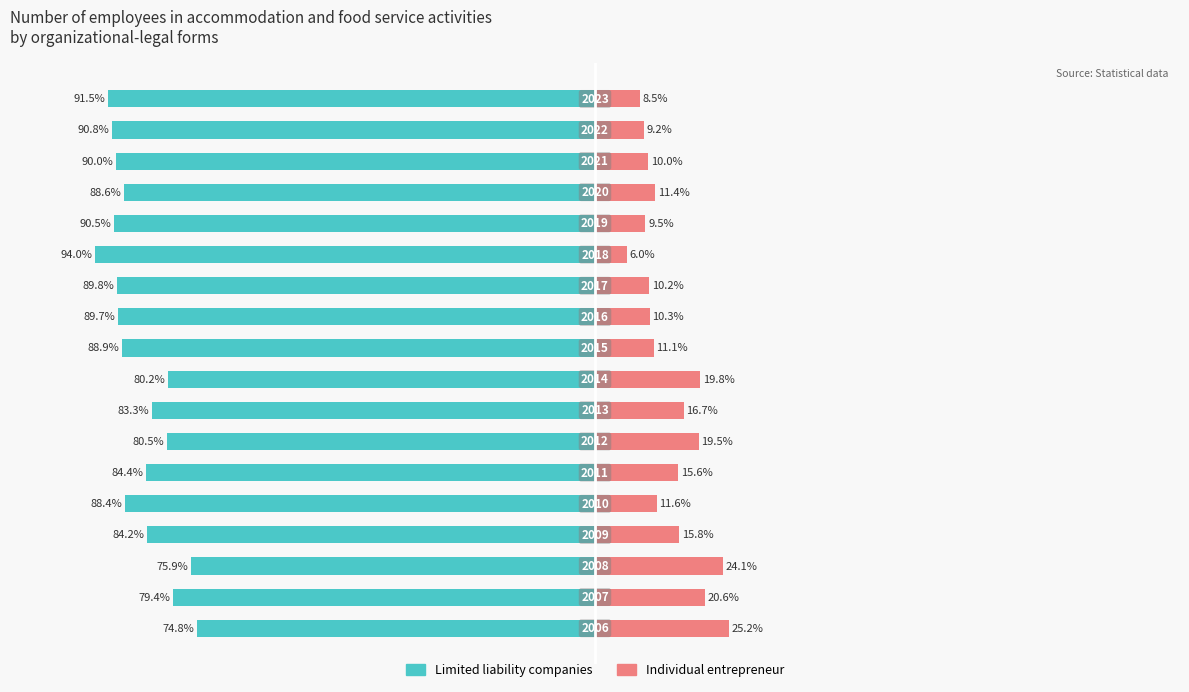

Reading right to left, extract all data points from this chart.

Limited liability companies: -91.5	-90.8	-90.0	-88.6	-90.5	-94.0	-89.8	-89.7	-88.9	-80.2	-83.3	-80.5	-84.4	-88.4	-84.2	-75.9	-79.4	-74.8
Individual entrepreneur: 8.5	9.2	10.0	11.4	9.5	6.0	10.2	10.3	11.1	19.8	16.7	19.5	15.6	11.6	15.8	24.1	20.6	25.2